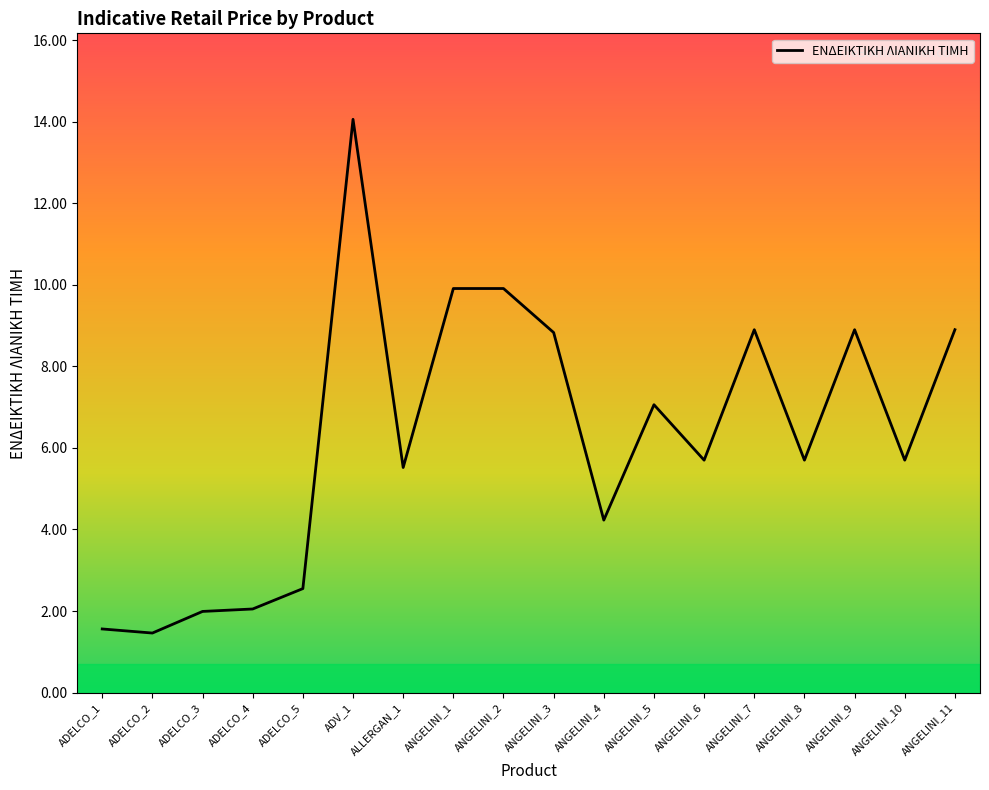

Is it true that the value at ADELCO_1 is 2.5?

False